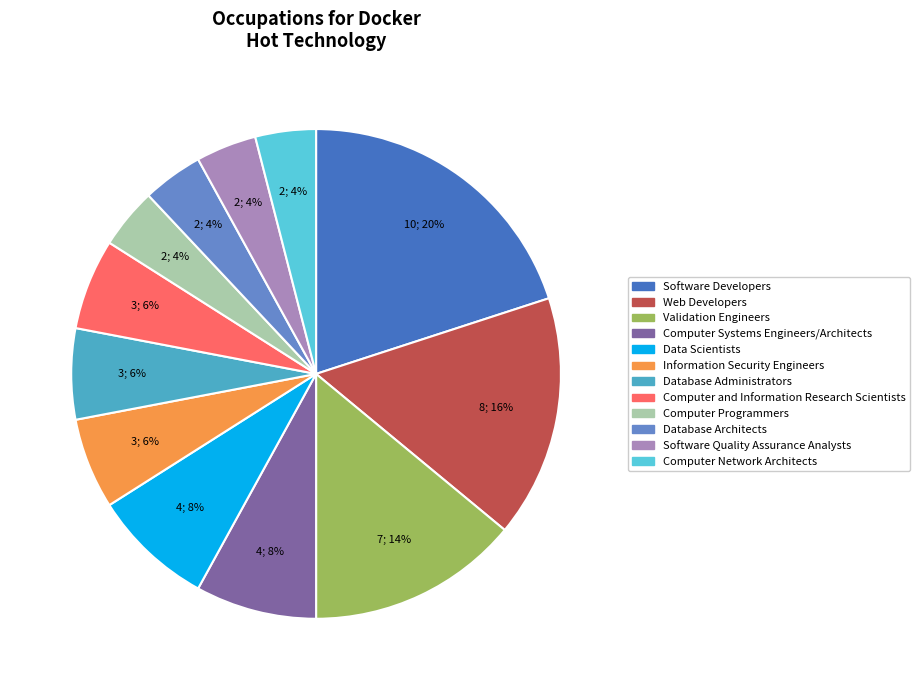

Does Software Quality Assurance Analysts represent more than half of the total?

No